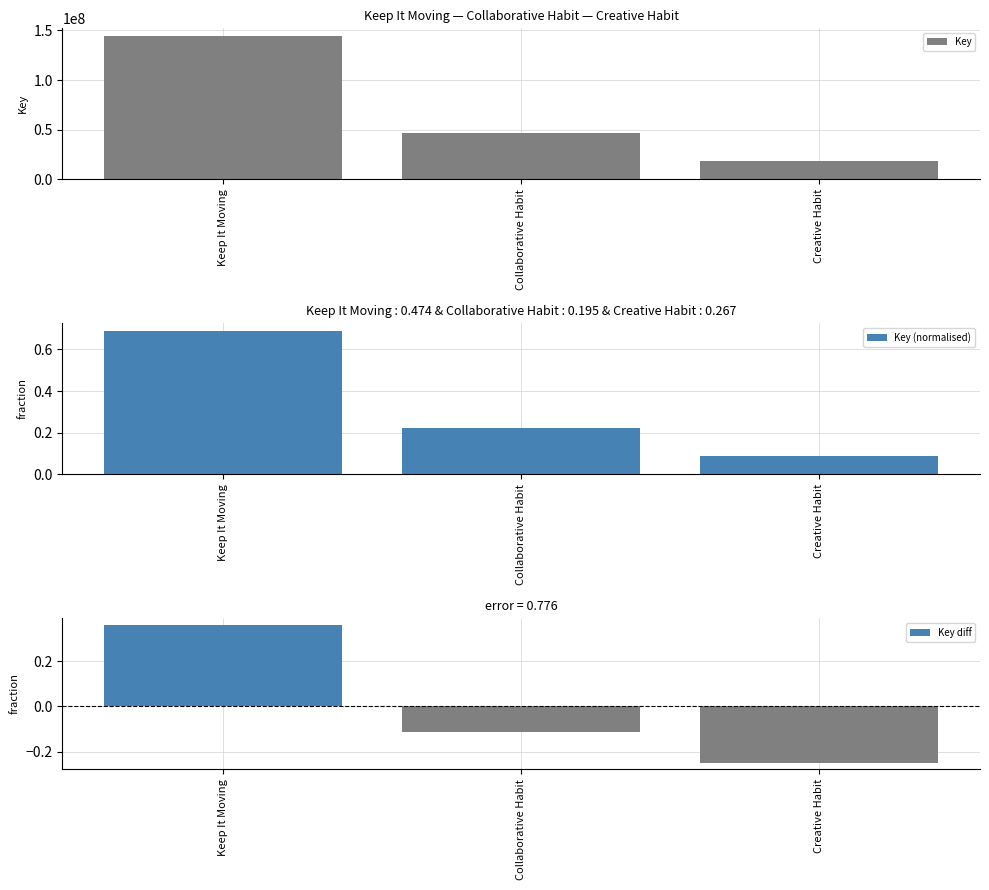

What is the label of the 3rd bar from the left?

Creative Habit